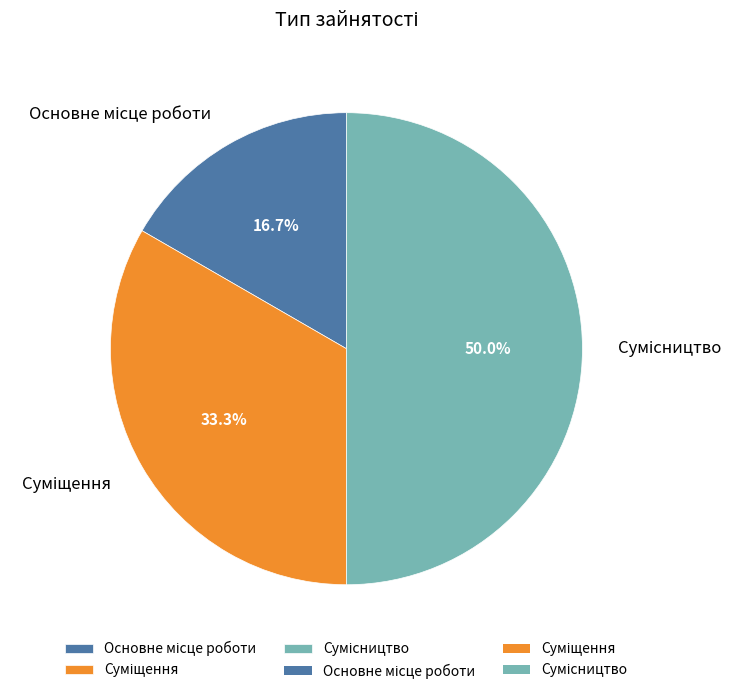

Is there a majority slice in this chart?

No